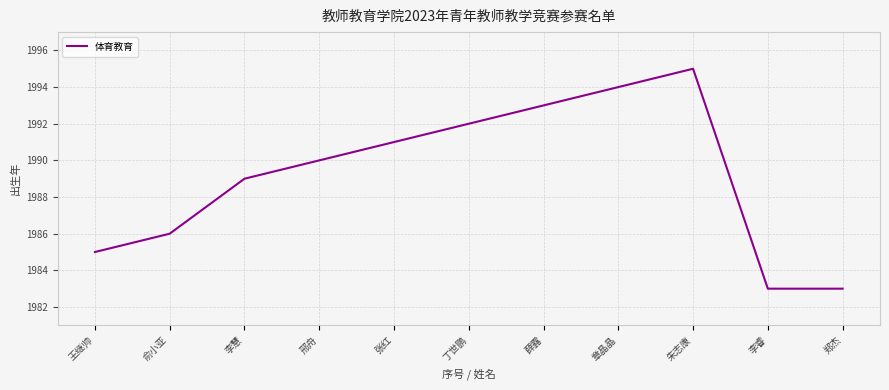

Count the number of data series in this chart.

1